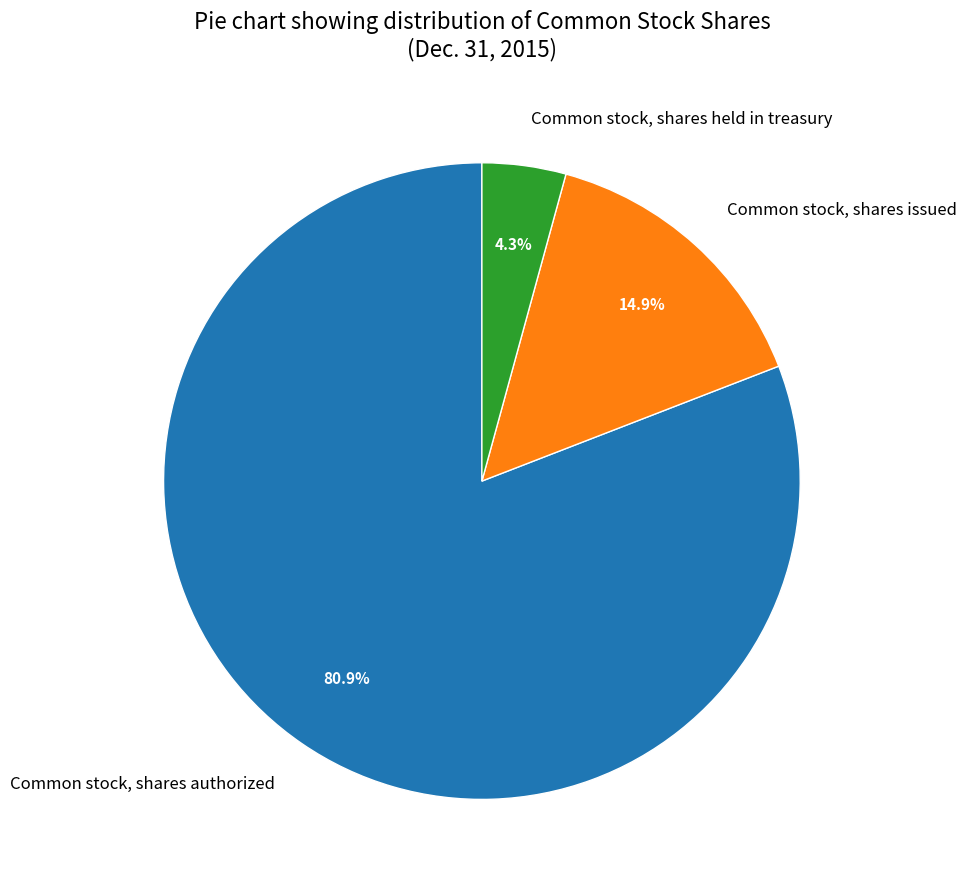

Which slice is the smallest?

Common stock, shares held in treasury